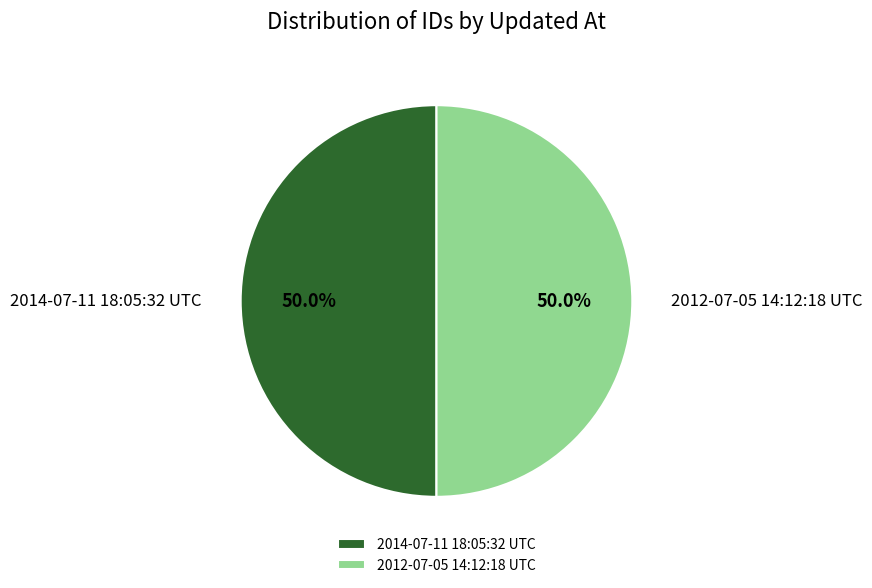

What is the ratio of the value at 2014-07-11 18:05:32 UTC to the value at 2012-07-05 14:12:18 UTC?

1.0